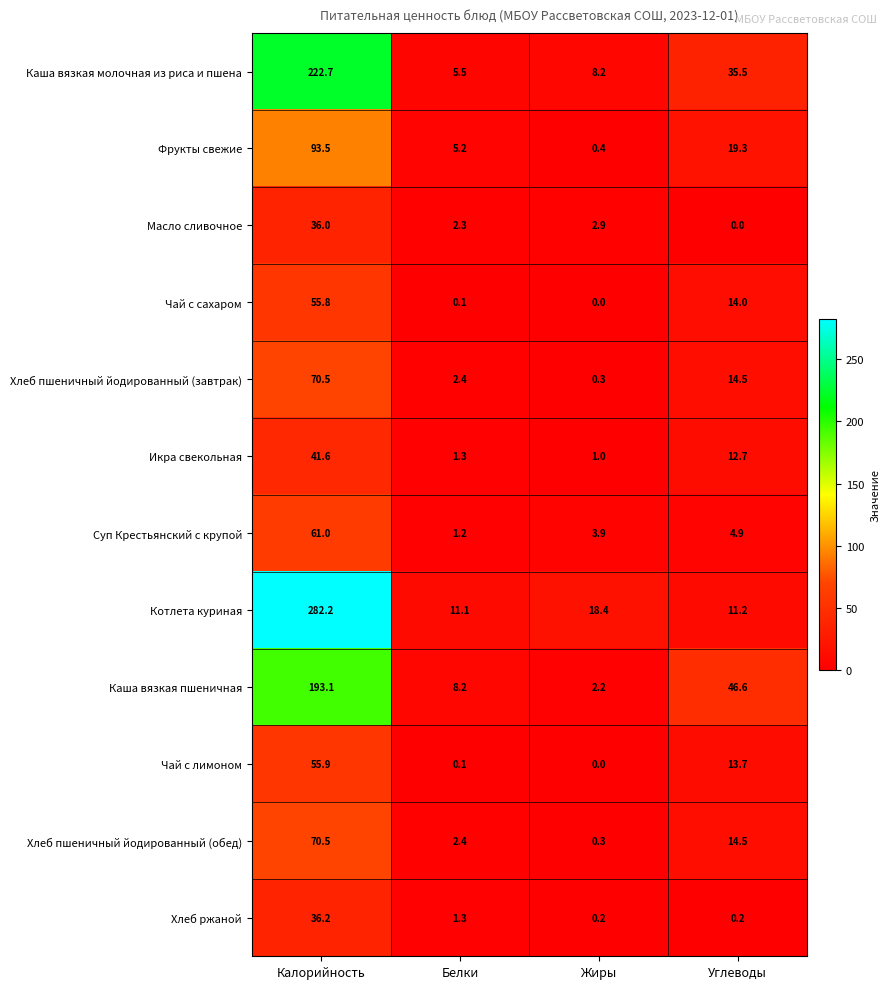

What is the sum of all Чай с сахаром values?

69.9